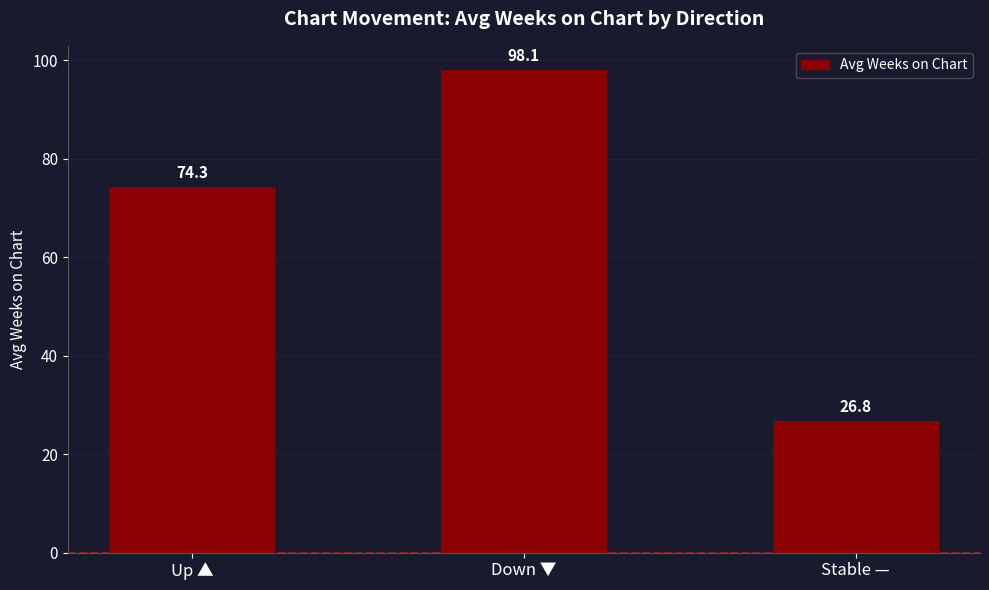

What is the change in value from Up ▲ to Stable —?

-47.6